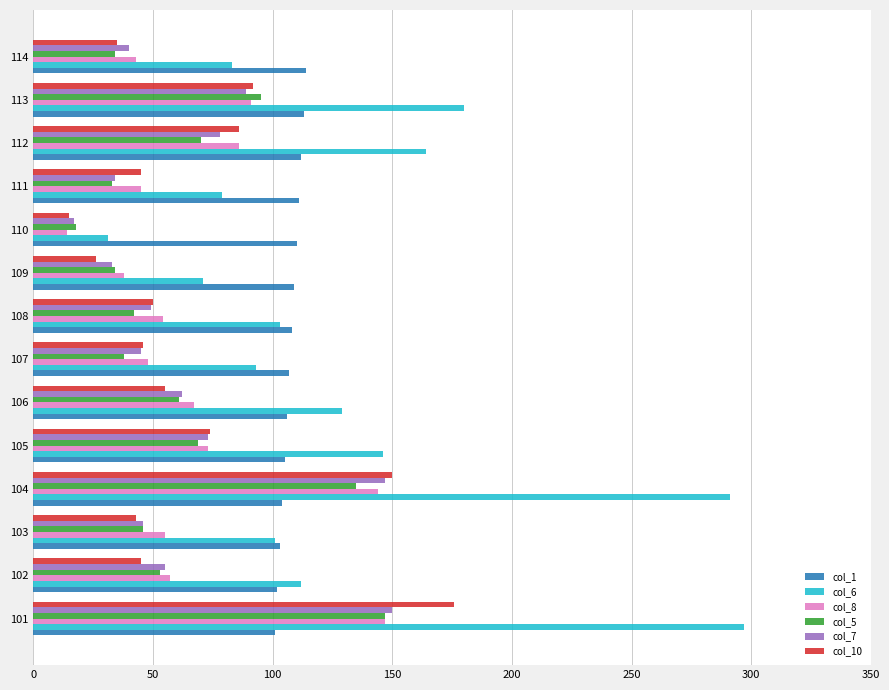

Which series changed the most between 108 and 112?

col_6